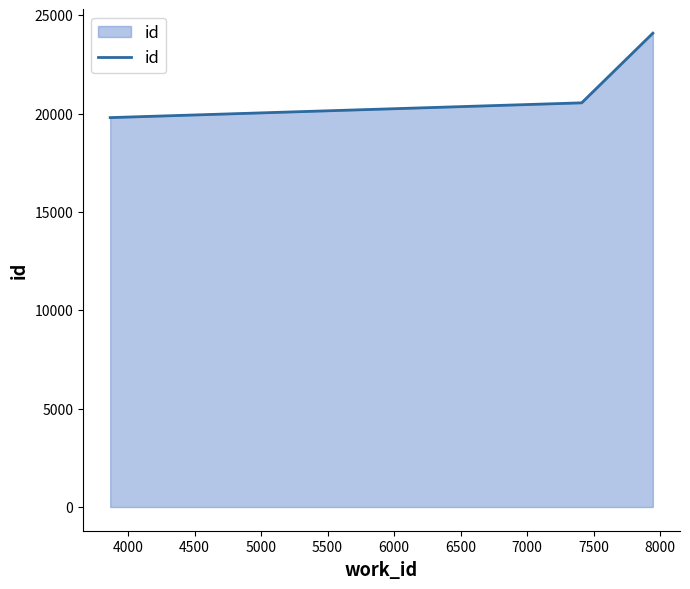

What is the smallest value displayed?

19792